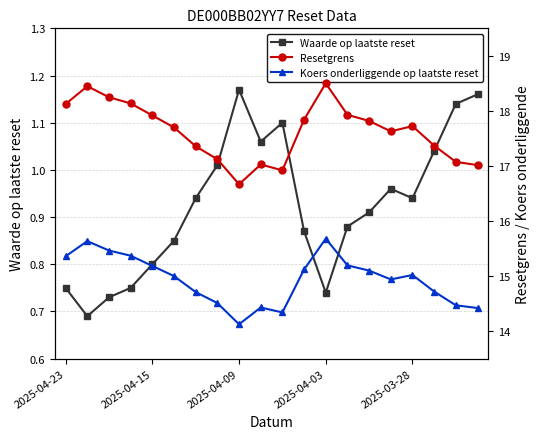

What are all the series names shown in the legend?

Waarde op laatste reset, Resetgrens, Koers onderliggende op laatste reset